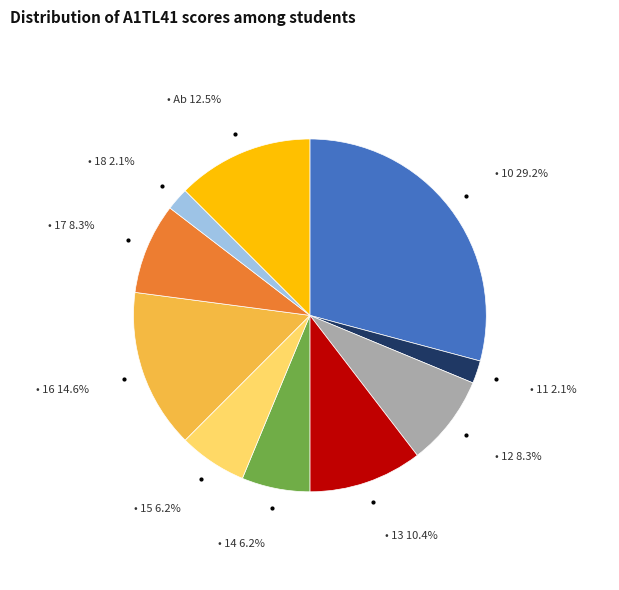

Is there any slice that represents more than half of the pie?

No